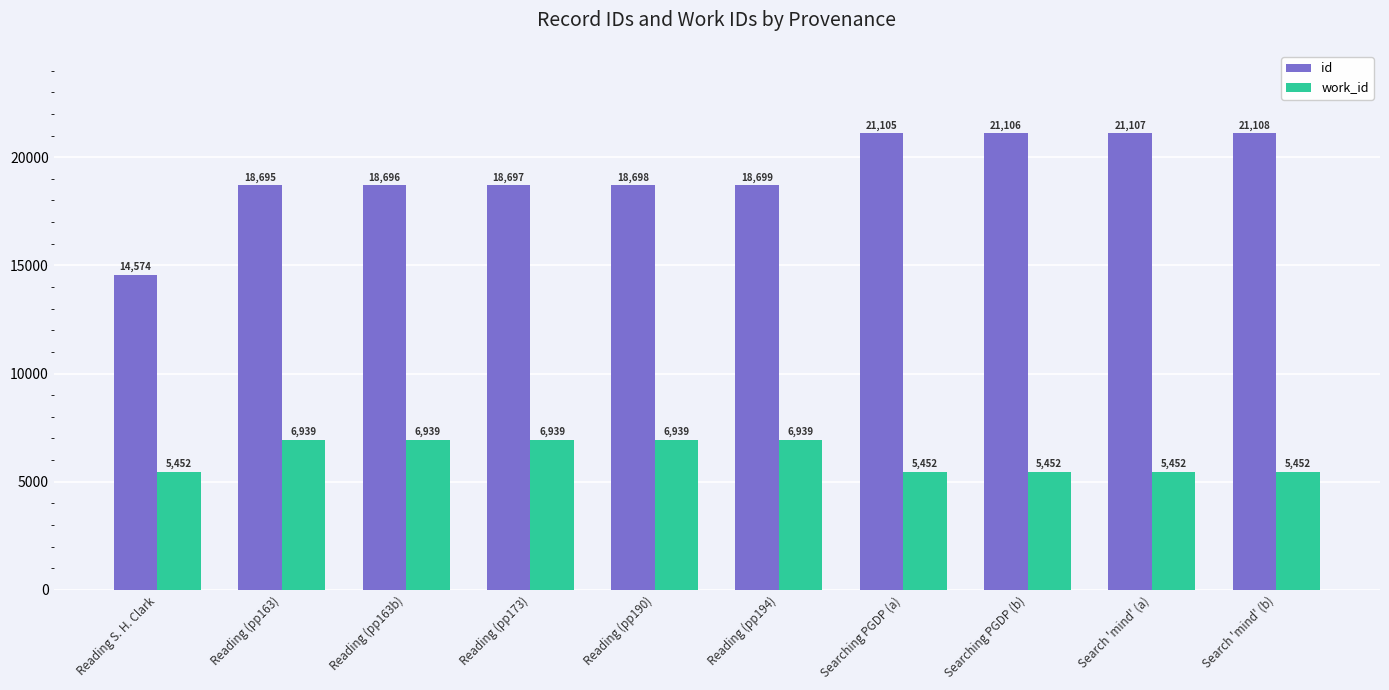

Is it true that work_id equals 1595 at Search 'mind' (b)?

False